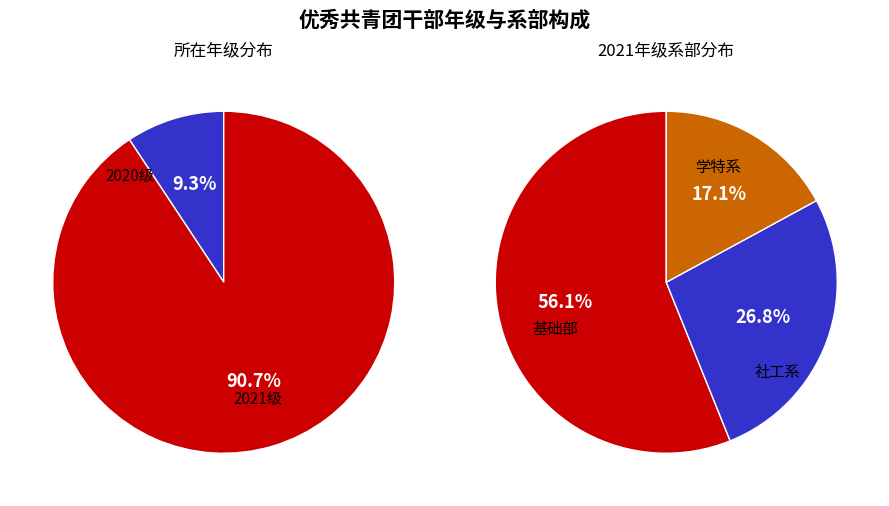

Which has a higher value, 2021 or 2020?

2021